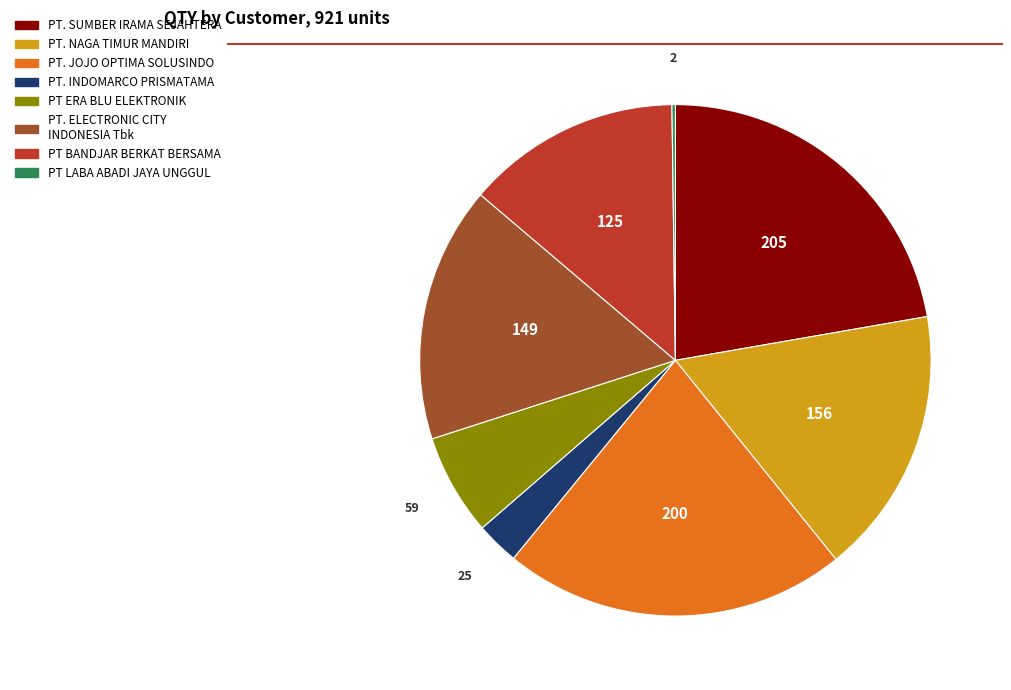

Is it true that PT. JOJO OPTIMA SOLUSINDO is 22% of the pie?

True